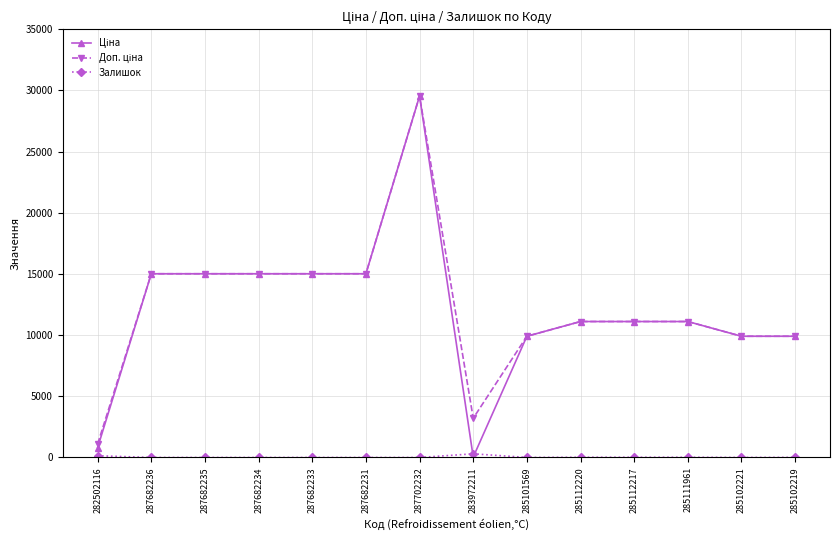

At which category is the sum across all series the highest?

287702232